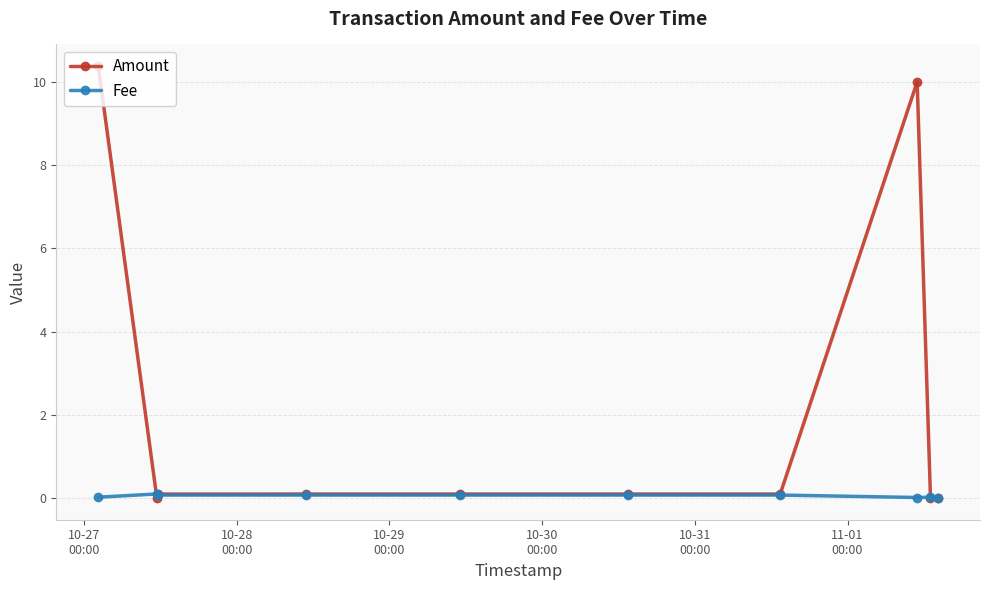

Which series has the largest total across all categories?

Amount